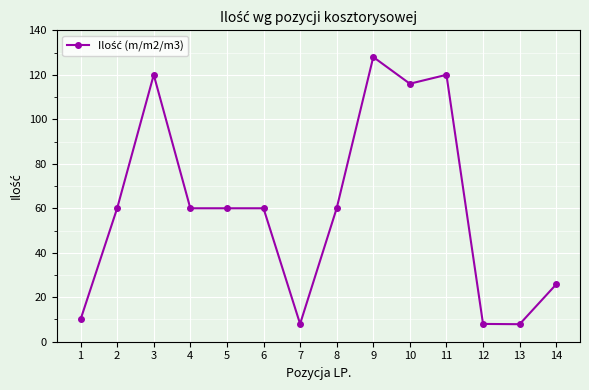

What is the sum of the values at 12 and 5?

68.0